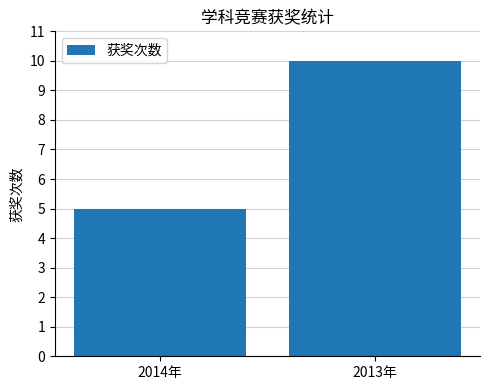

Reading right to left, extract all data points from this chart.

2013年=10	2014年=5